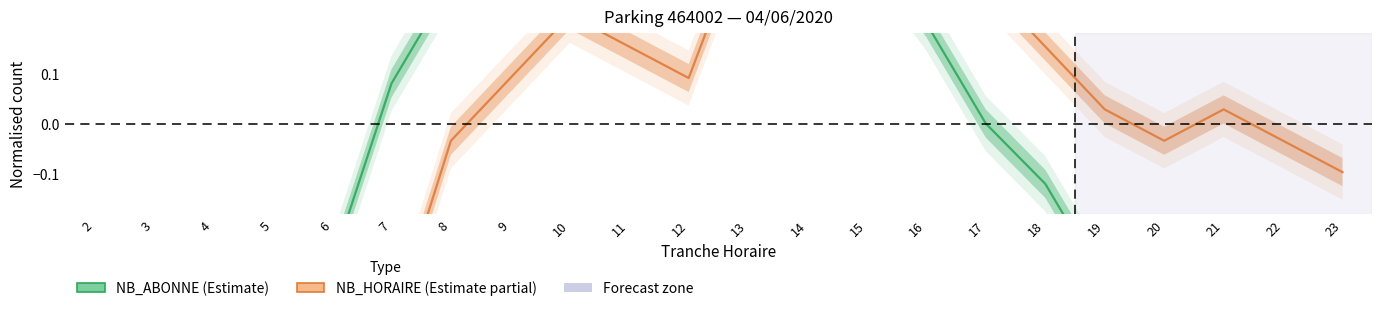

The NB_HORAIRE series shows -0.8 at 4. True or false?

False